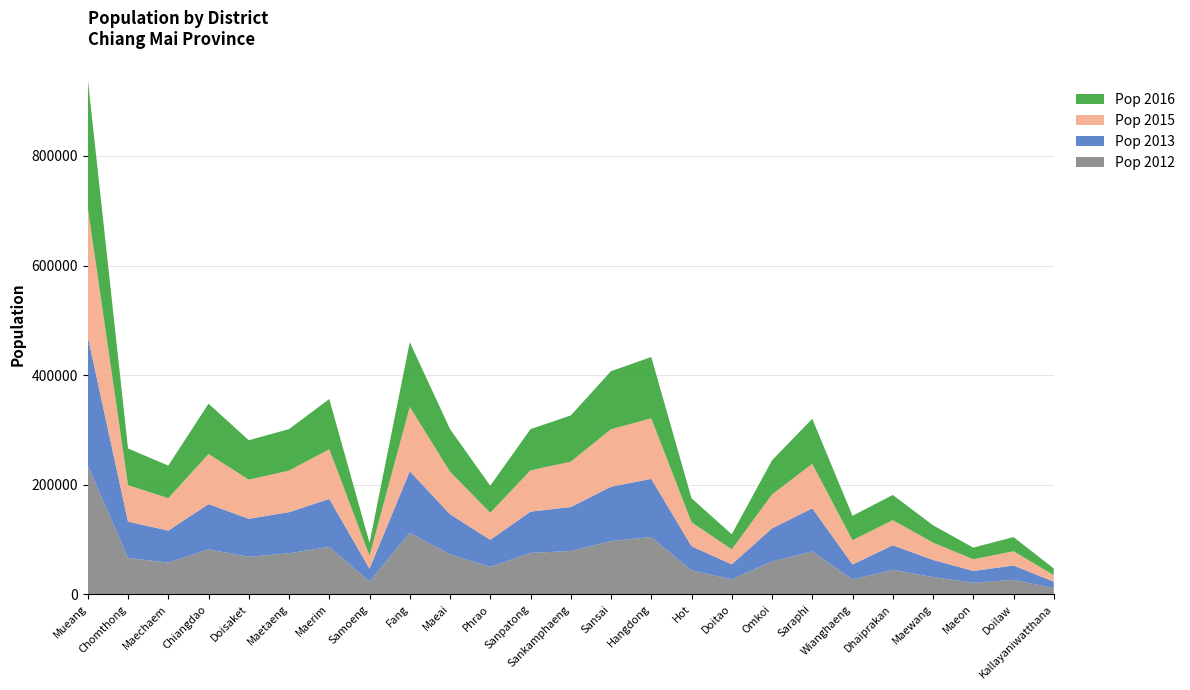

Reading right to left, extract all data points from this chart.

Pop 2012: Kallayaniwatthana=11300	Doilaw=26260	Maeon=21260	Maewang=31344	Dhaiprakan=44642	Wianghaeng=27064	Saraphi=78066	Omkoi=59794	Doitao=27278	Hot=43759	Hangdong=104505	Sansai=96980	Sankamphaeng=79072	Sanpatong=75332	Phrao=49762	Maeai=72914	Fang=112035	Samoeng=23373	Maerim=86465	Maetaeng=74875	Doisaket=68380	Chiangdao=82037	Maechaem=57872	Chomthong=66214	Mueang=235059
Pop 2013: Kallayaniwatthana=11750	Doilaw=26196	Maeon=21292	Maewang=31325	Dhaiprakan=44670	Wianghaeng=27283	Saraphi=78835	Omkoi=60429	Doitao=27326	Hot=43890	Hangdong=106138	Sansai=99314	Sankamphaeng=80080	Sanpatong=75490	Phrao=49567	Maeai=73243	Fang=112439	Samoeng=23289	Maerim=87605	Maetaeng=74968	Doisaket=69397	Chiangdao=82534	Maechaem=58321	Chomthong=66353	Mueang=235154
Pop 2015: Kallayaniwatthana=11968	Doilaw=26041	Maeon=21287	Maewang=31695	Dhaiprakan=45954	Wianghaeng=44305	Saraphi=81156	Omkoi=61899	Doitao=27458	Hot=43809	Hangdong=110486	Sansai=104940	Sankamphaeng=82906	Sanpatong=75329	Phrao=49463	Maeai=77533	Fang=117589	Samoeng=23580	Maerim=90706	Maetaeng=75893	Doisaket=71316	Chiangdao=91457	Maechaem=59145	Chomthong=66738	Mueang=235589
Pop 2016: Kallayaniwatthana=12093	Doilaw=25931	Maeon=21296	Maewang=31625	Dhaiprakan=45962	Wianghaeng=44563	Saraphi=82247	Omkoi=62317	Doitao=27393	Hot=43803	Hangdong=111901	Sansai=105948	Sankamphaeng=84327	Sanpatong=75290	Phrao=49258	Maeai=77778	Fang=118075	Samoeng=23642	Maerim=91558	Maetaeng=75699	Doisaket=72064	Chiangdao=91829	Maechaem=59515	Chomthong=66811	Mueang=234837